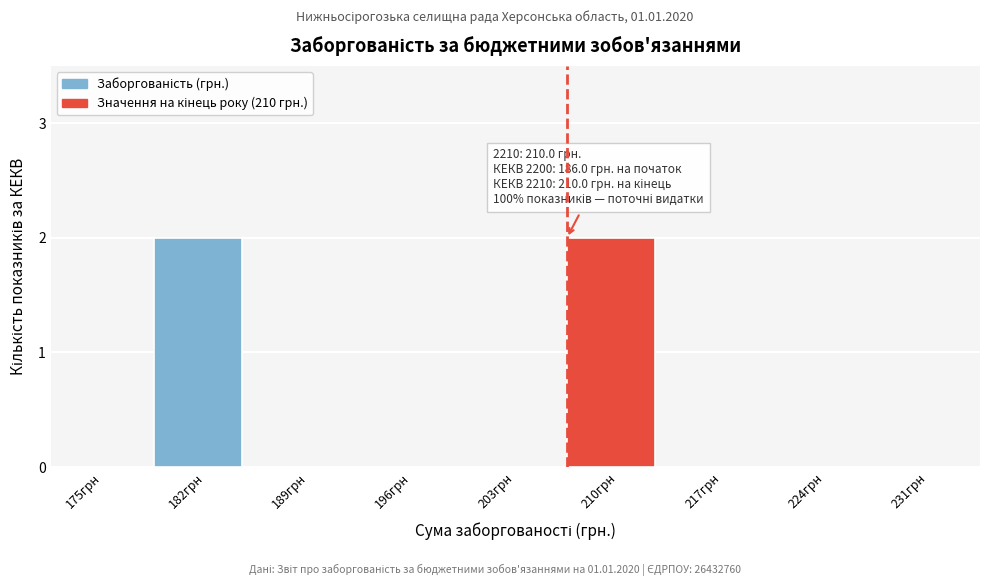

Reading left to right, list all the values displayed in this chart.

175грн=0	182грн=2	189грн=0	196грн=0	203грн=0	210грн=2	217грн=0	224грн=0	231грн=0